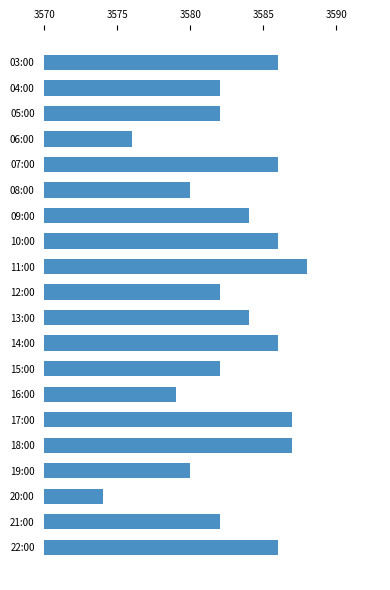

Reading top to bottom, transcribe all the data shown in this chart.

3586	3582	3582	3576	3586	3580	3584	3586	3588	3582	3584	3586	3582	3579	3587	3587	3580	3574	3582	3586